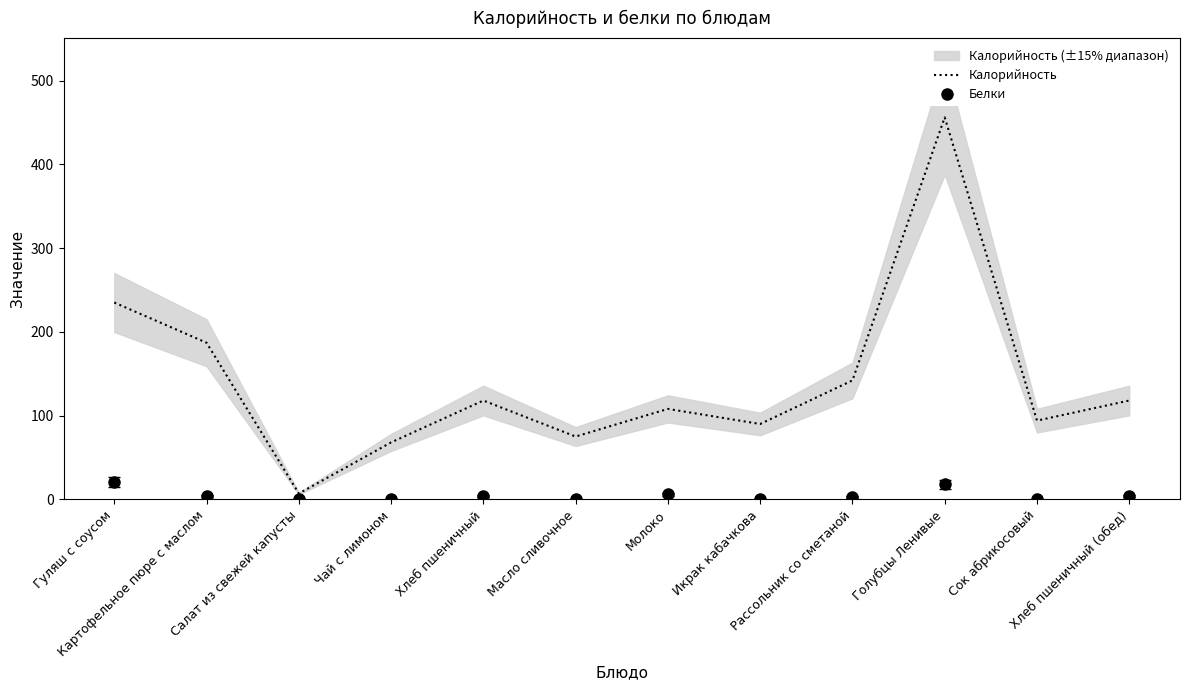

How many data points does each series have?

12